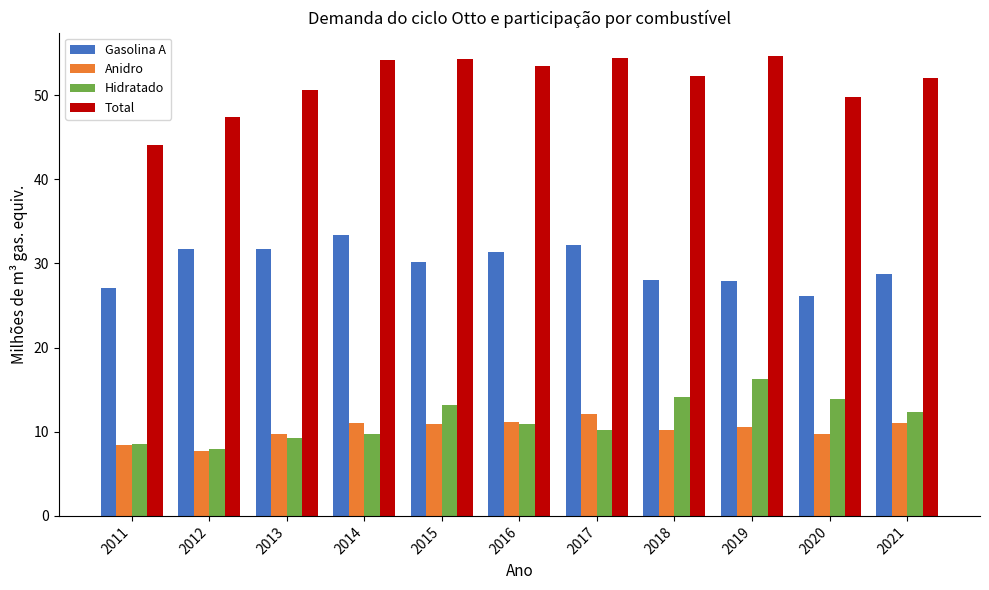

How many bars are there in total?

44